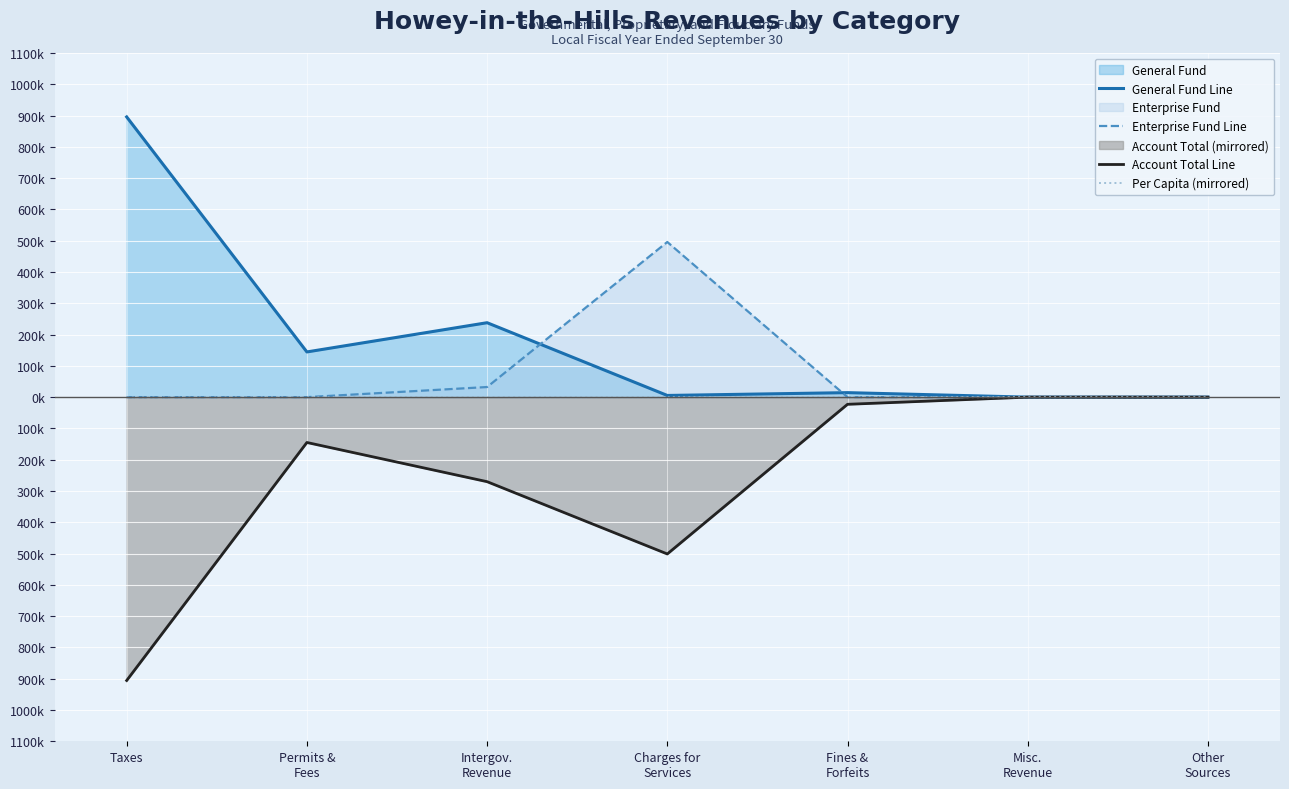

How many data points in Enterprise Fund Line are above 0?

2